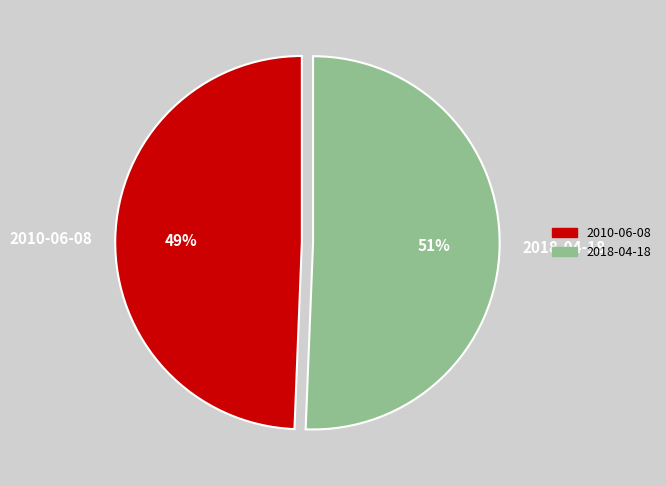

Approximately how many times larger is the value at 2010-06-08 compared to 2018-04-18?

1.0